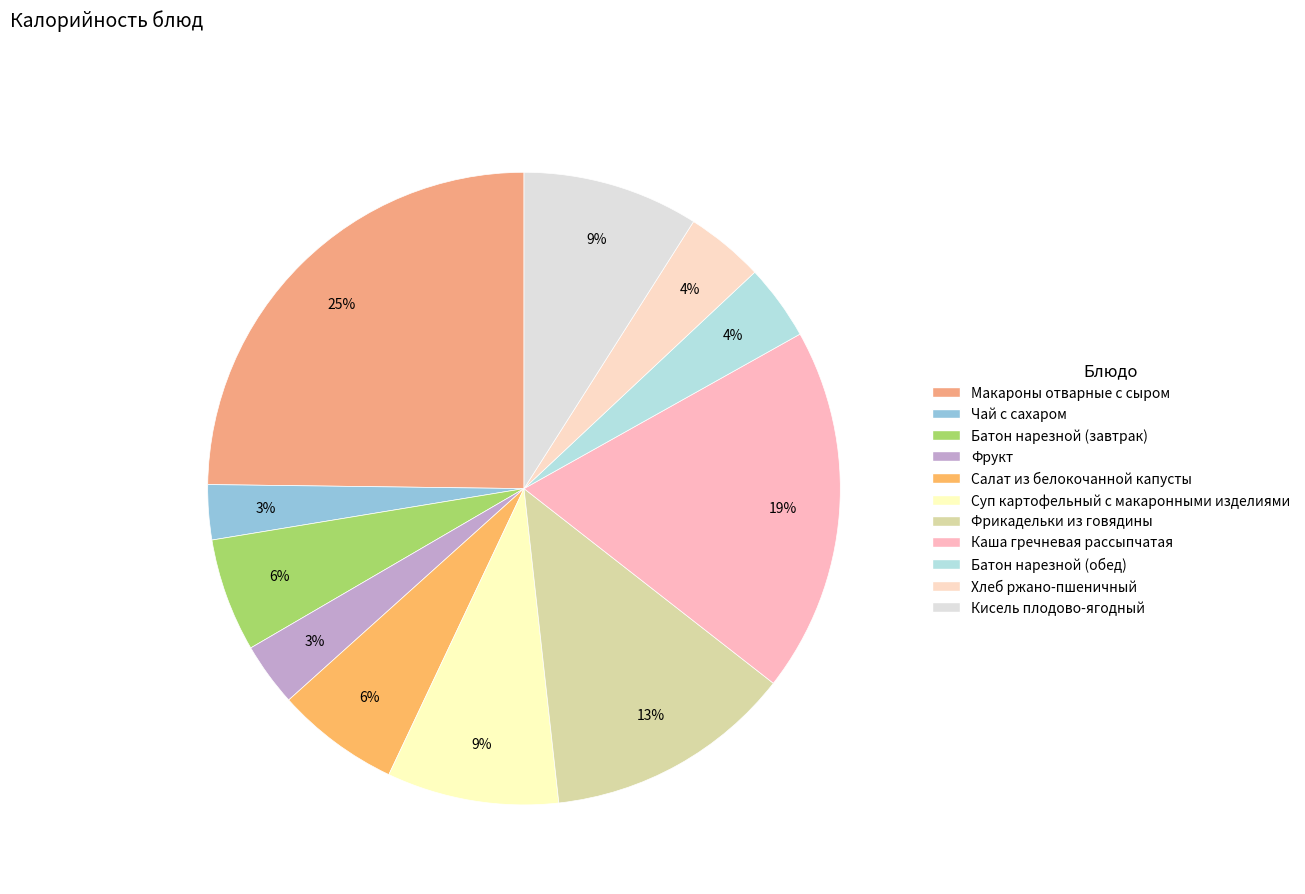

Which category has the smallest portion of the pie?

Чай с сахаром